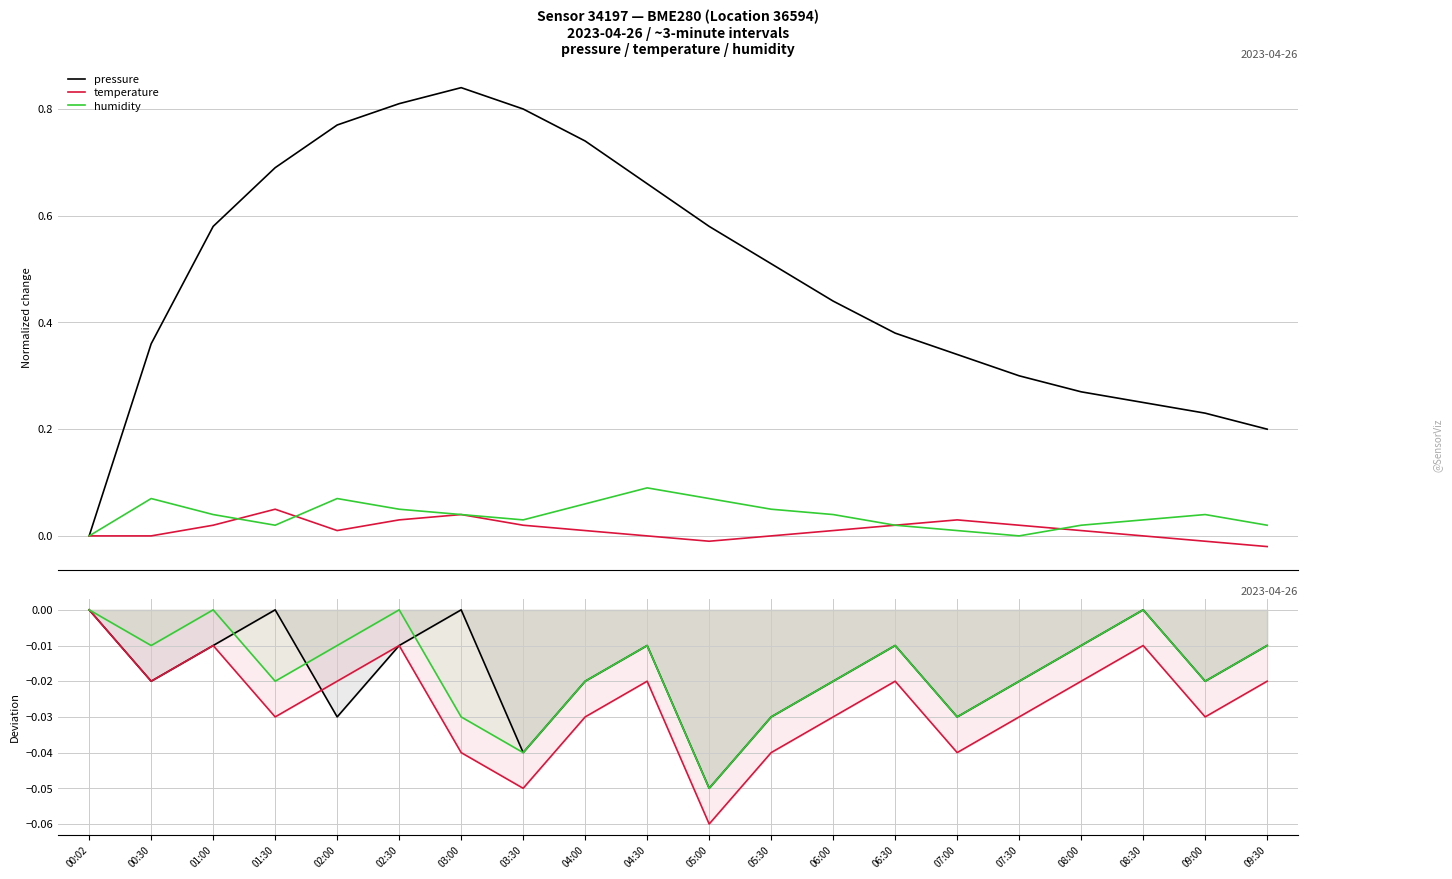

Which series has the largest total across all categories?

pressure